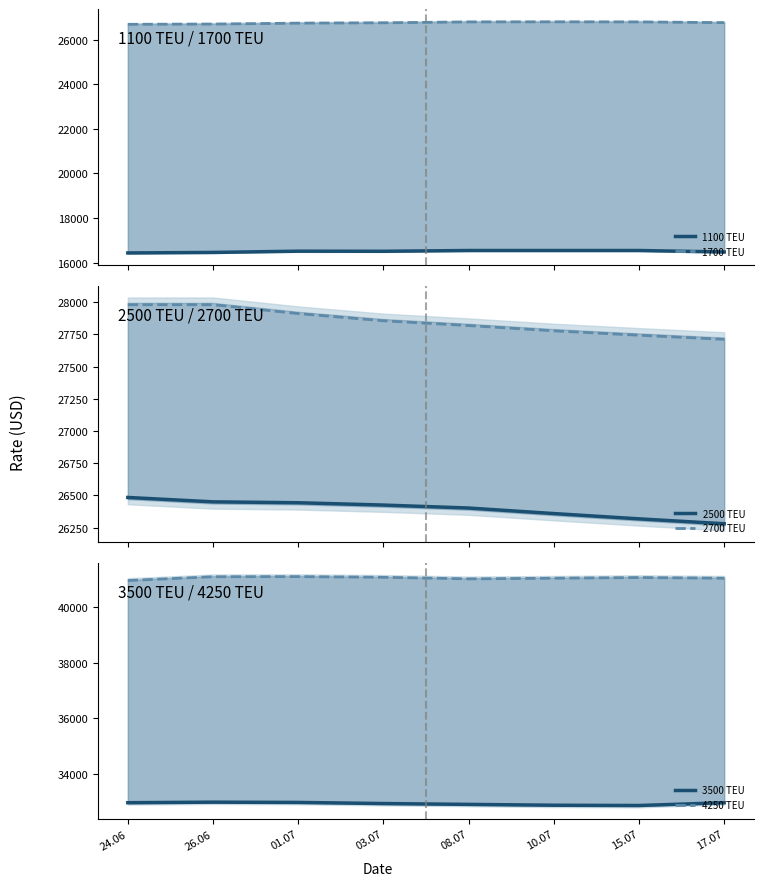

Which label corresponds to the largest value in the chart?

01.07